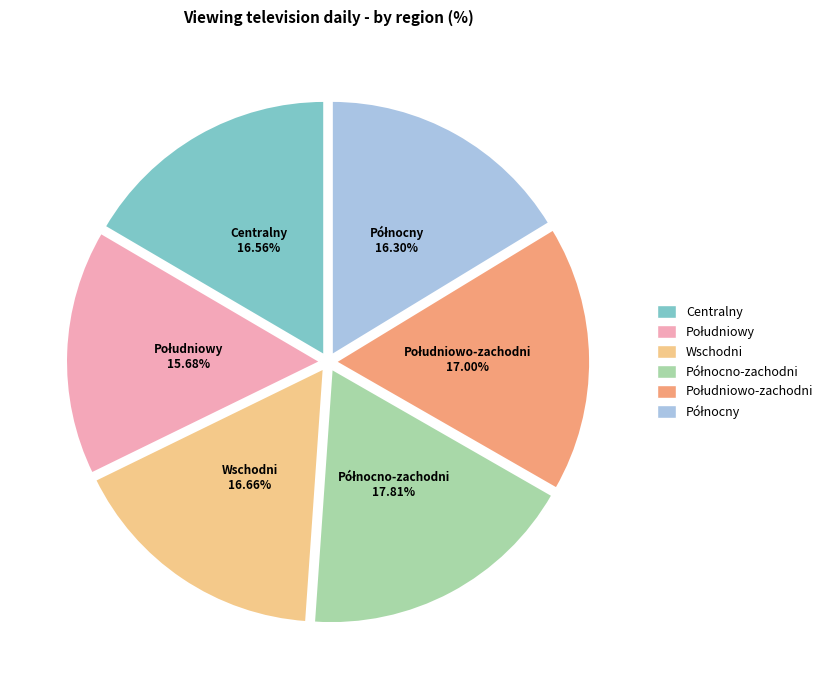

Is there a majority slice in this chart?

No